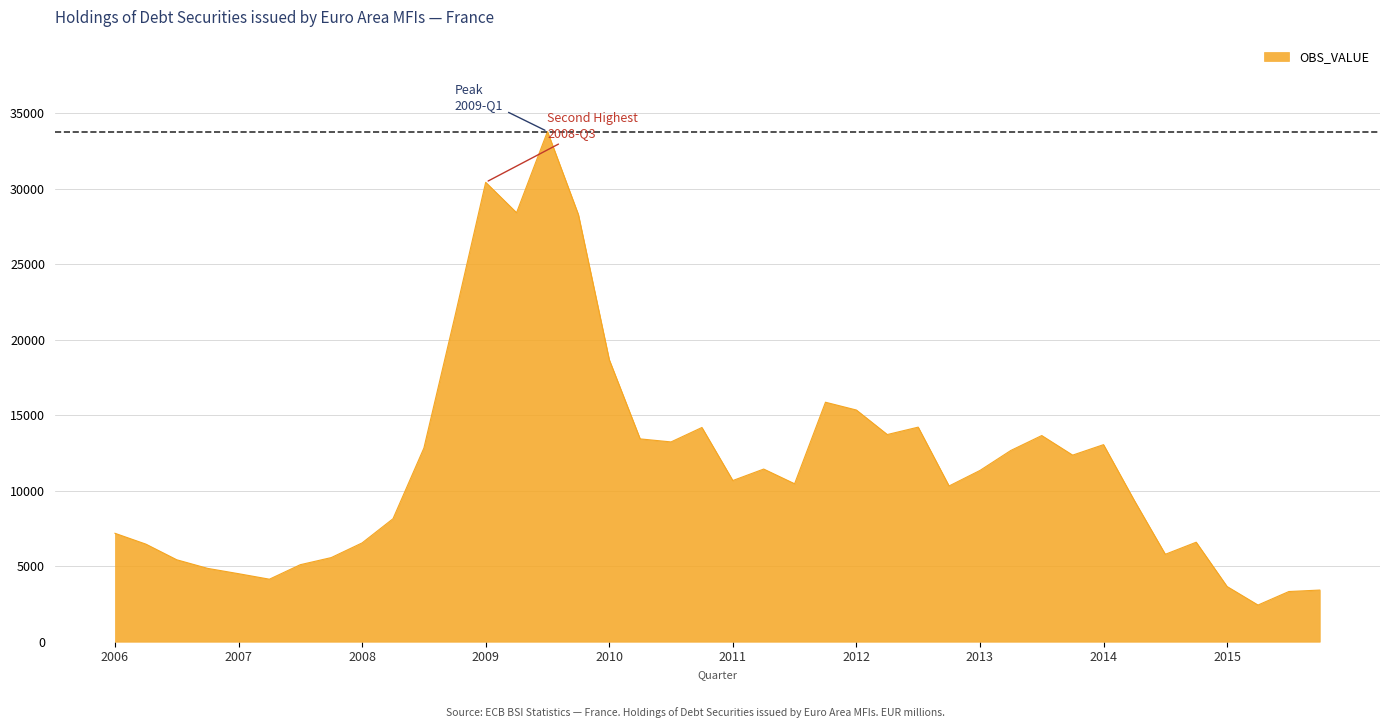

What is the difference between the maximum and minimum values?

31373